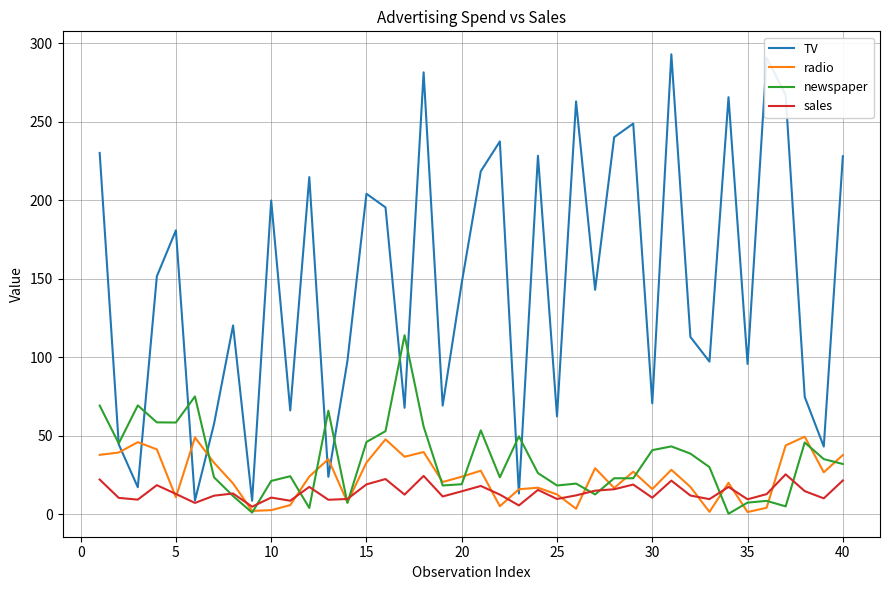

How many lines are shown in the chart?

4